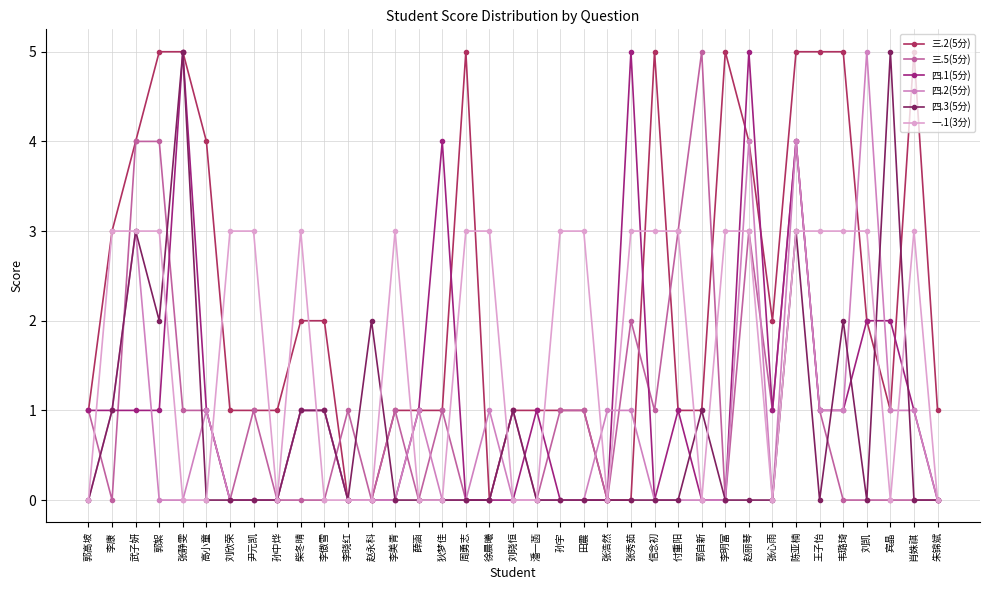

Is this an area chart (filled region under the line)?

No